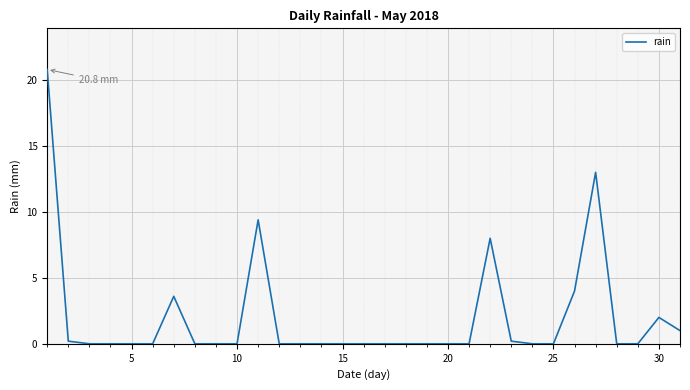

How many lines are shown in the chart?

1